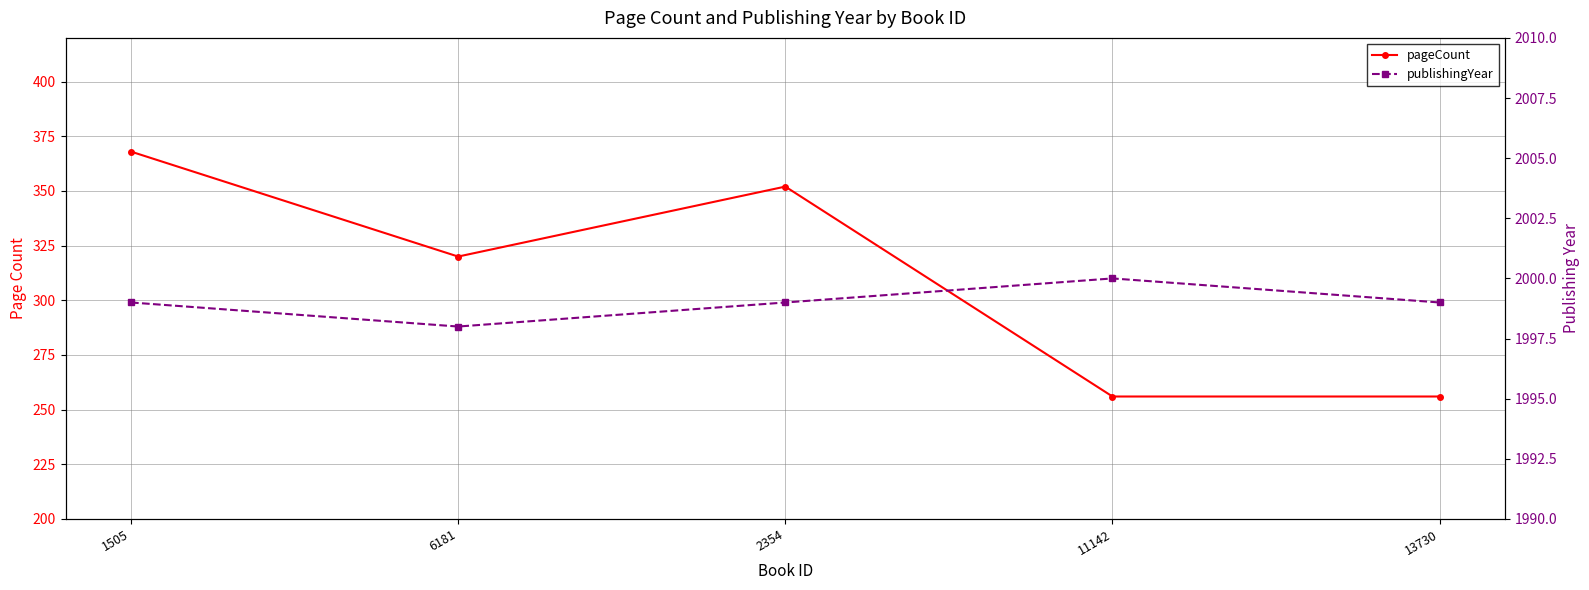

True or false: pageCount and publishingYear cross at least once.

False